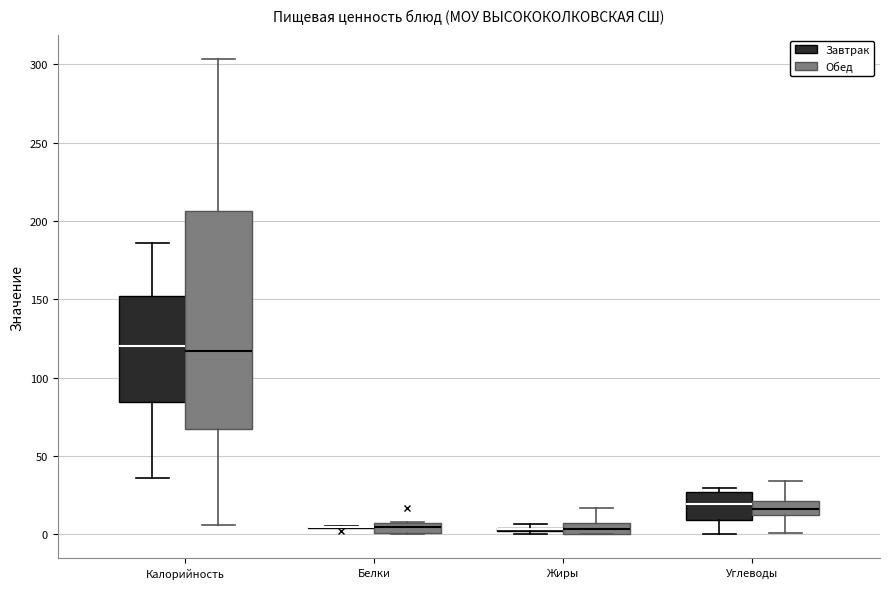

Comparing the boxes themselves (not the whiskers), which one is the tallest?

Калорийность (Обед)